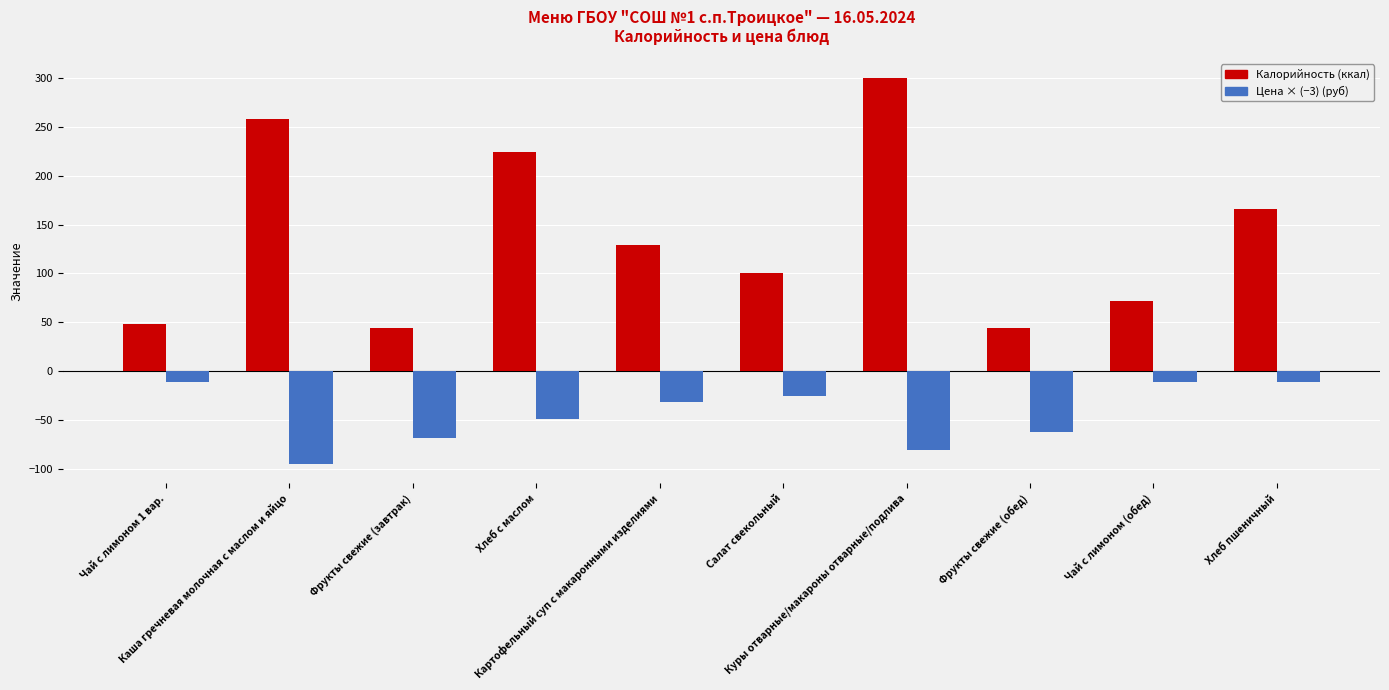

What is the minimum value shown in the chart?

-95.4